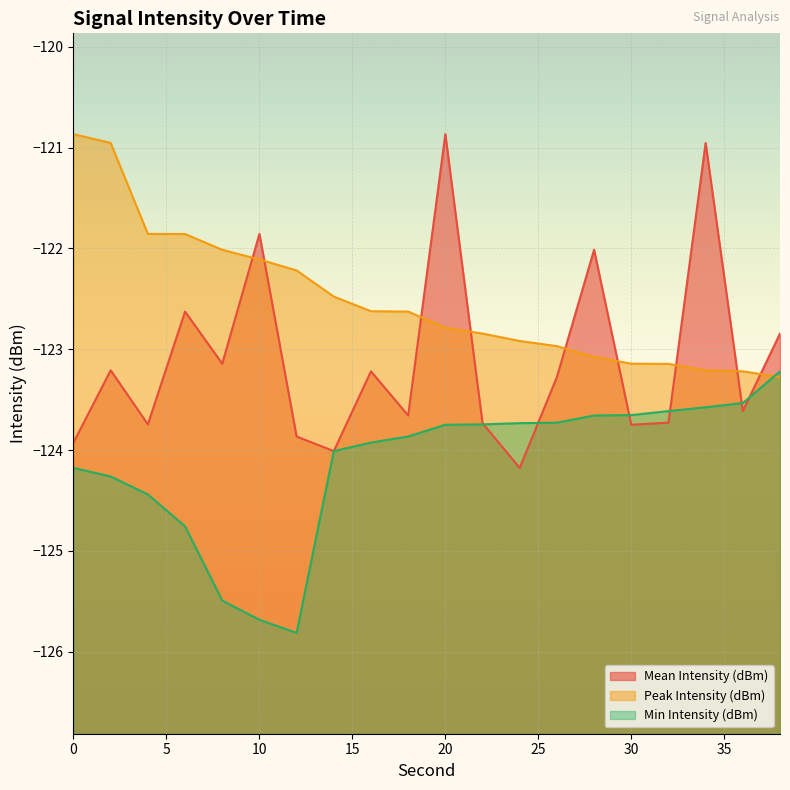

Which series has the largest total across all categories?

Peak Intensity (dBm)